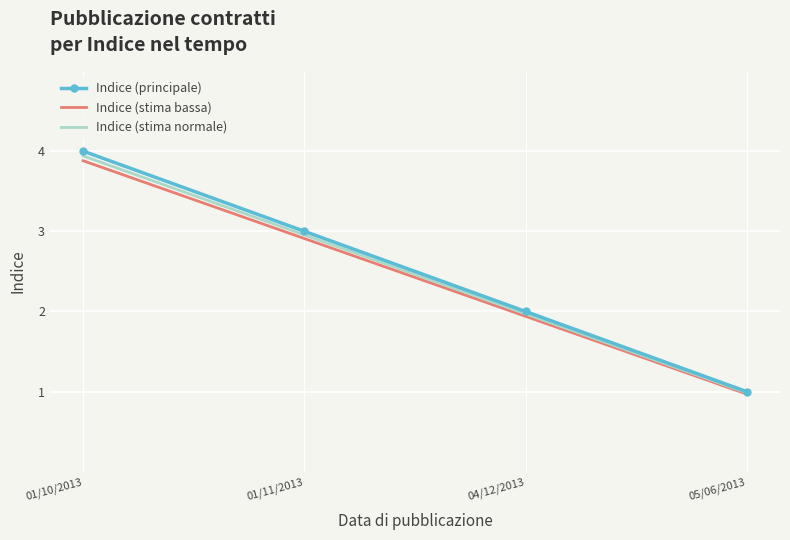

What is the difference between the maximum and minimum values in the Indice (principale) series?

3.0